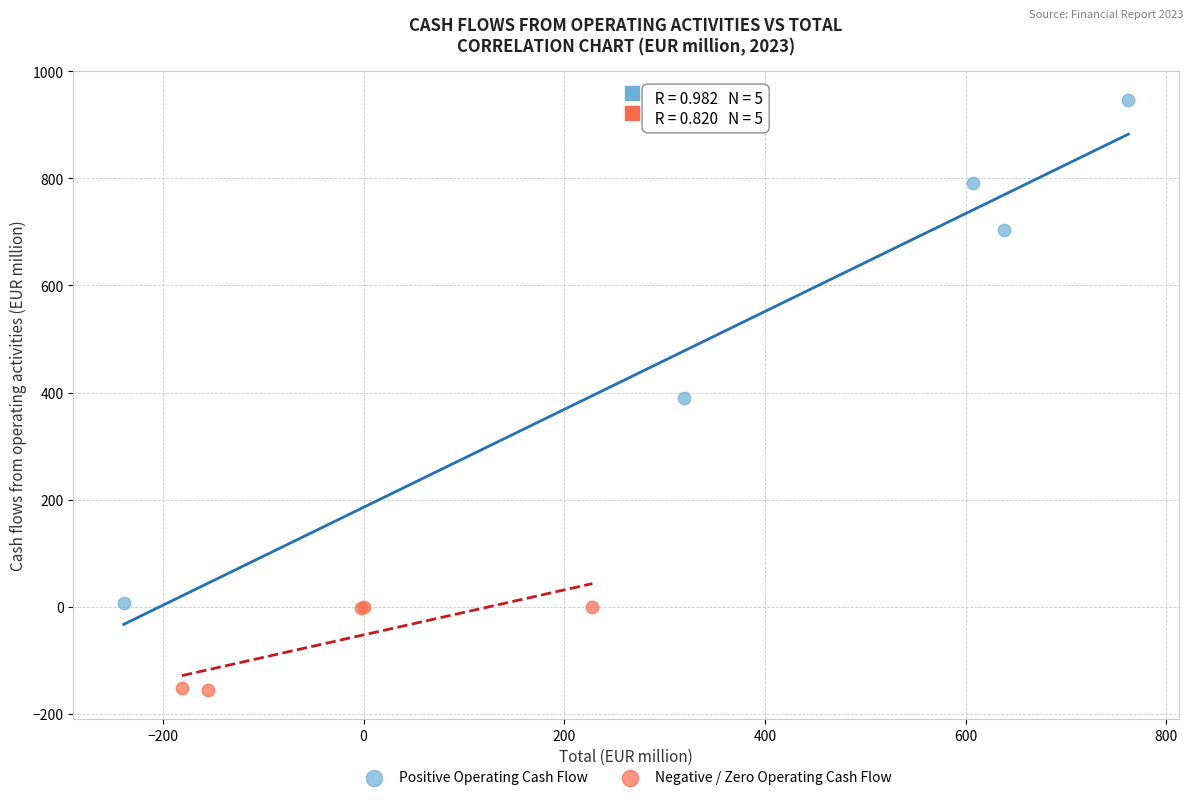

Which series has the widest spread of Y values?

Positive Operating Cash Flow